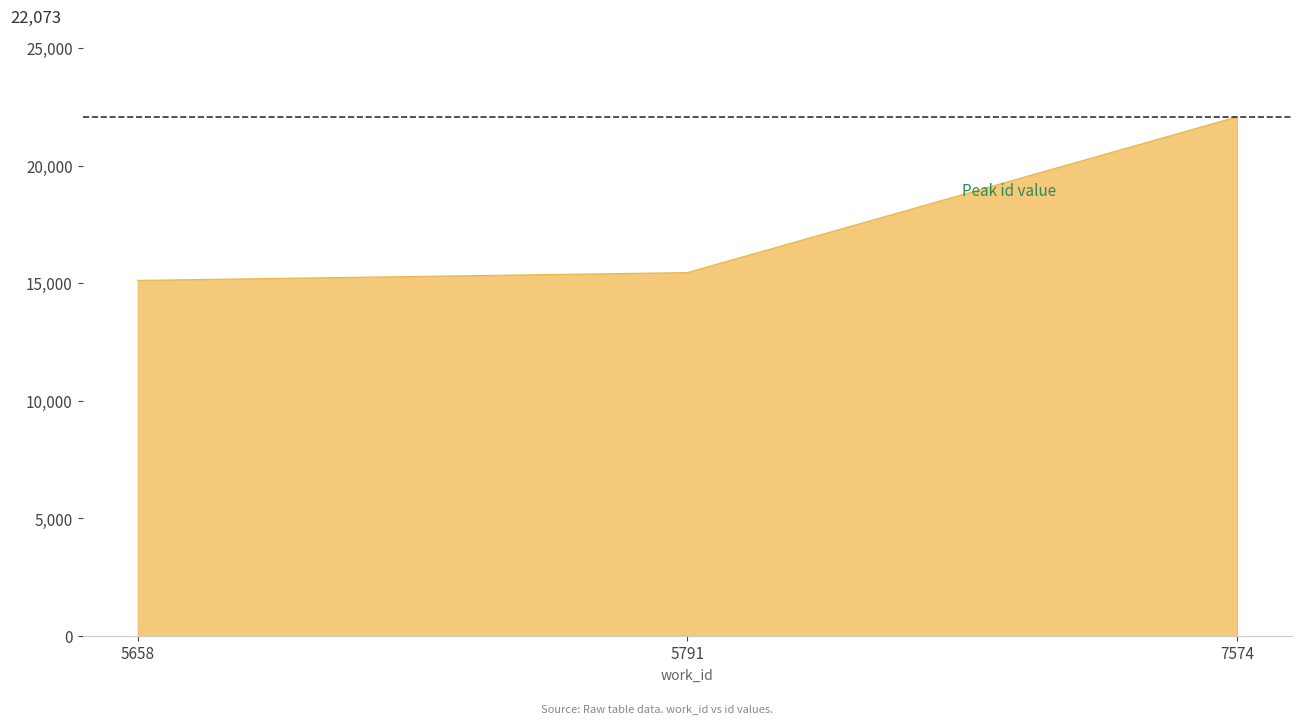

Approximately how many times larger is the value at 5791 compared to 7574?

0.7